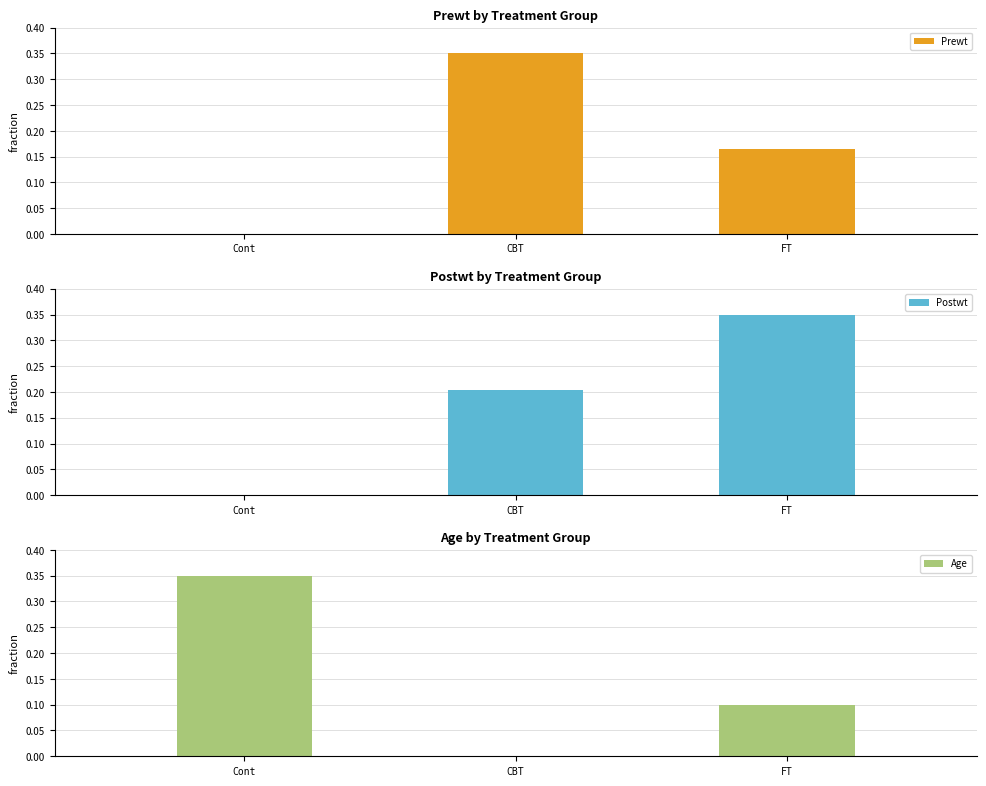

What is the average value of the Age series?

0.1